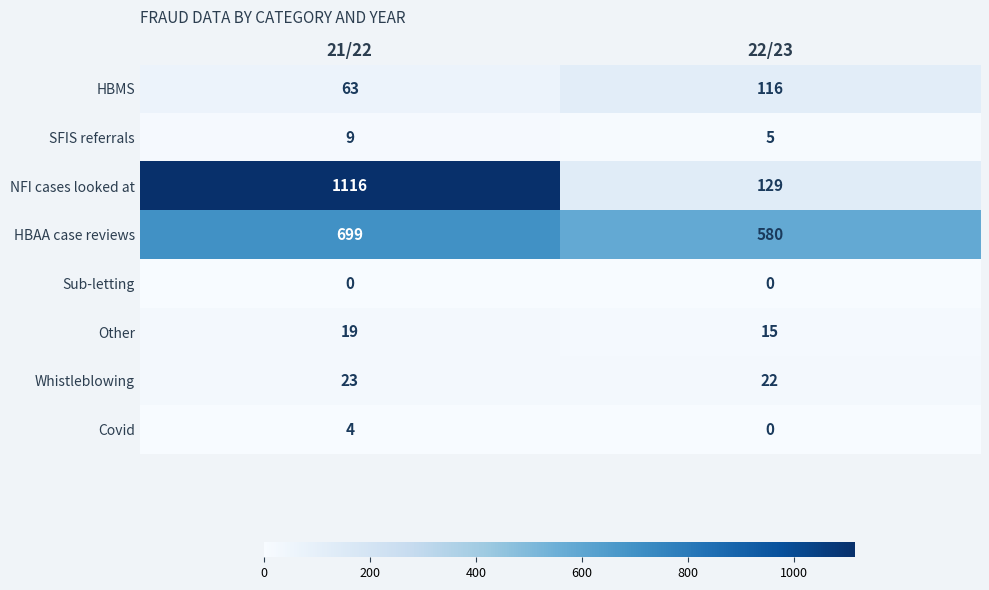

At how many categories does at least one series exceed 319?

2